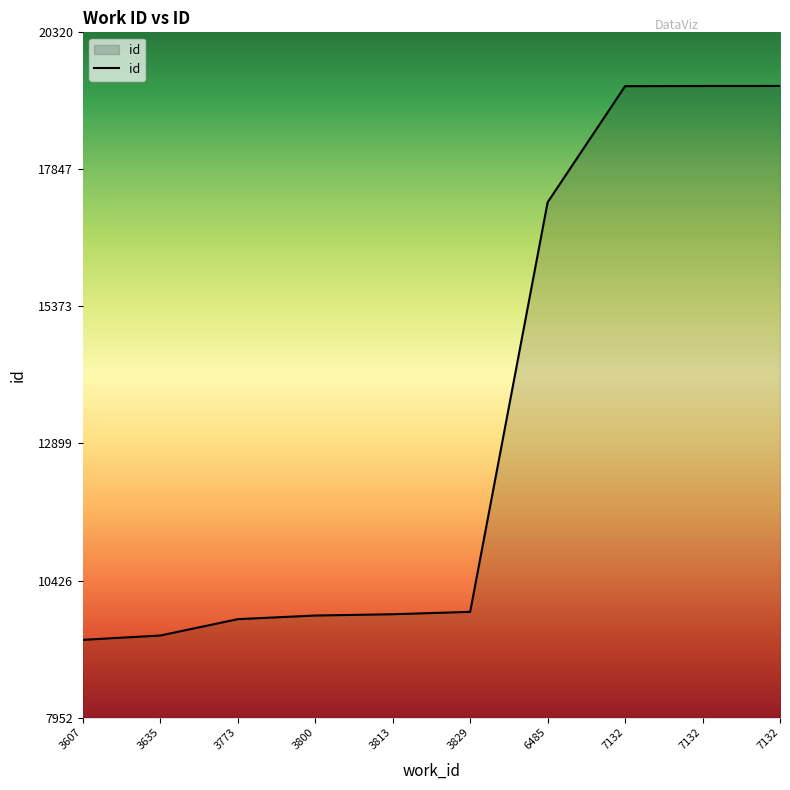

How many series are shown in this chart?

1